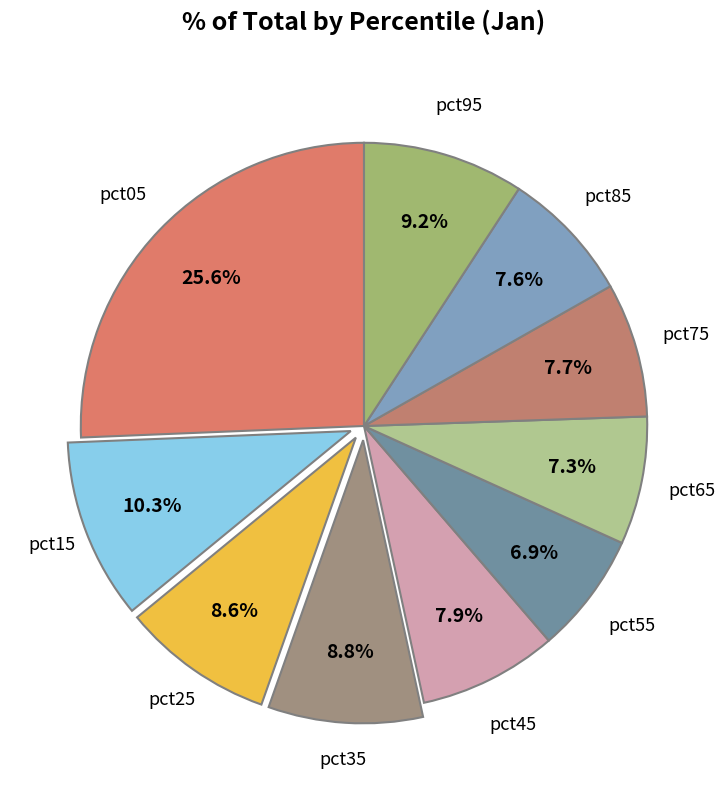

What portion of the pie excludes pct65?

92.7%